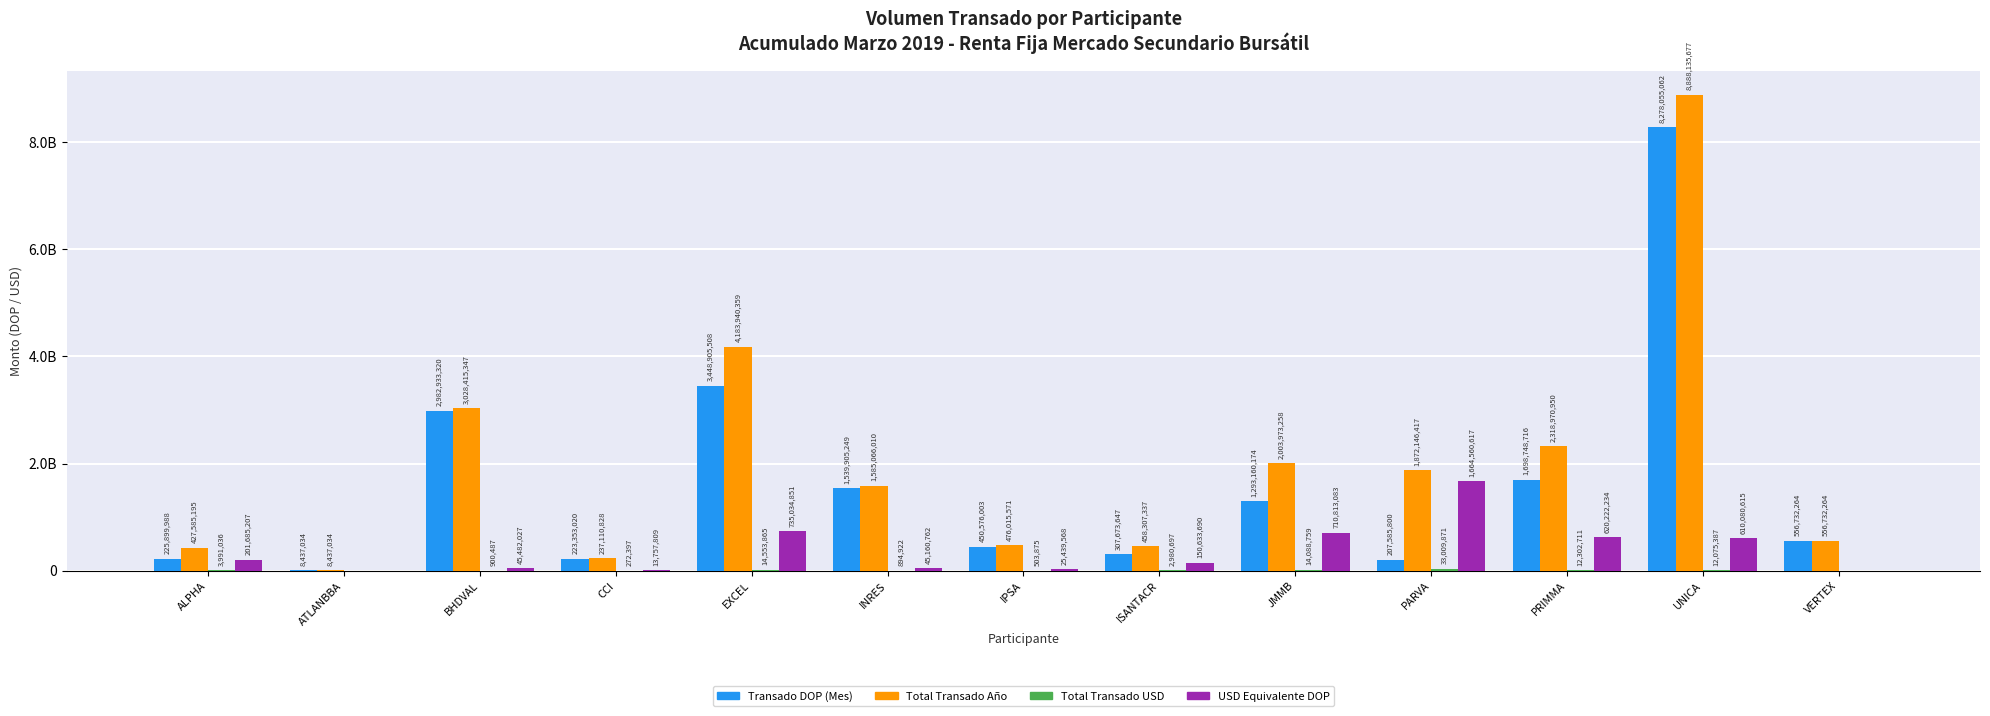

Which label corresponds to the largest value in the chart?

UNICA